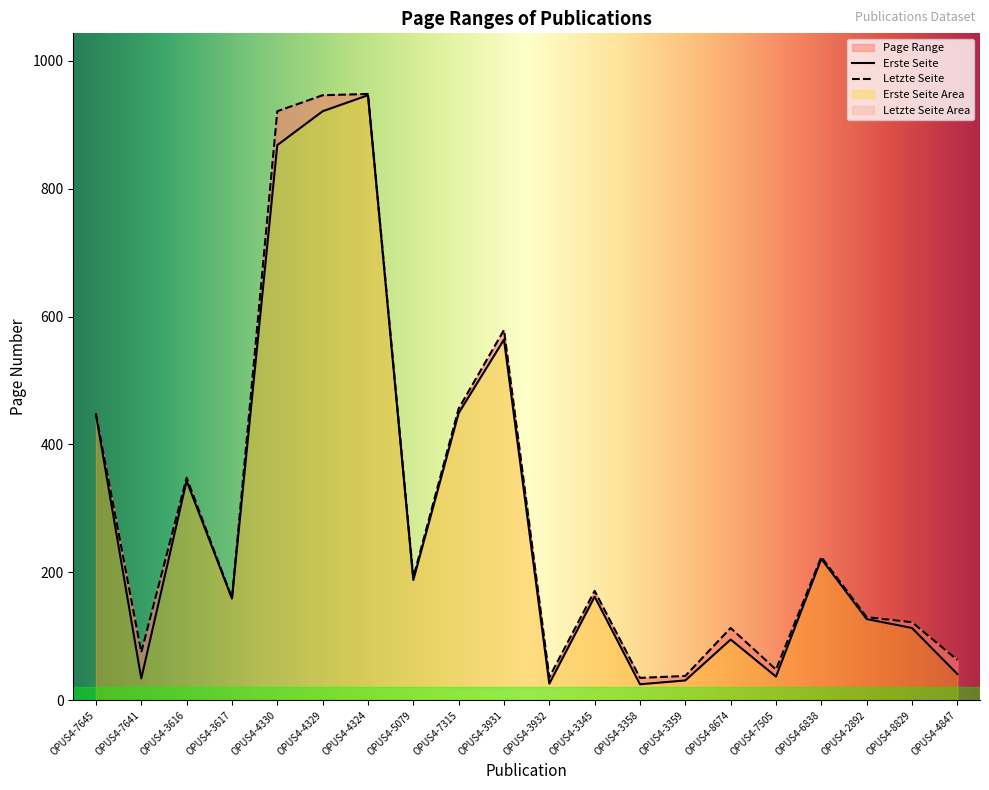

True or false: Letzte Seite and Erste Seite cross at least once.

False